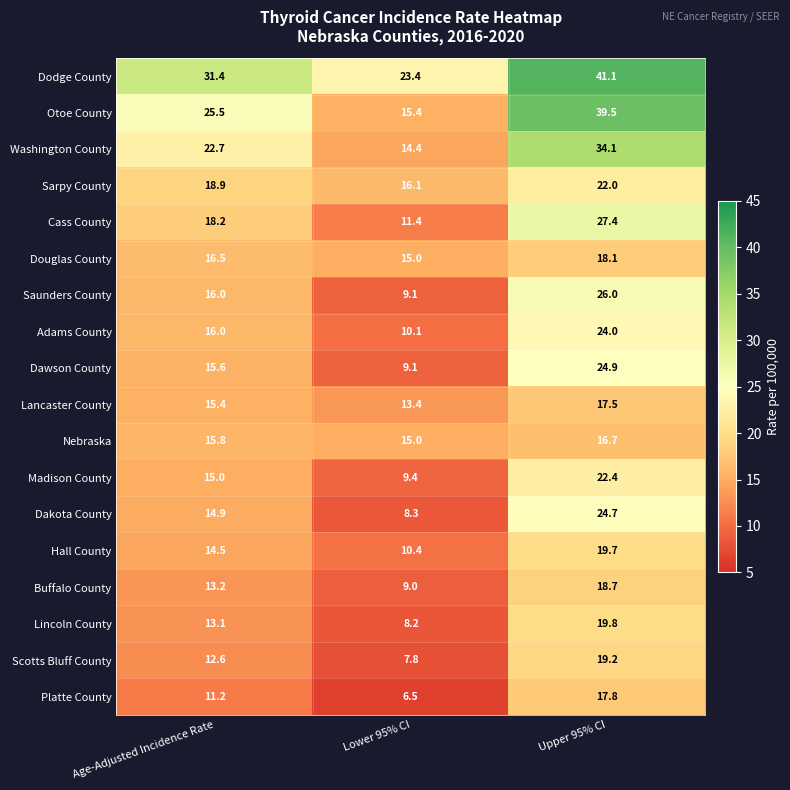

At which category does the chart reach its peak across all series?

Upper 95% CI